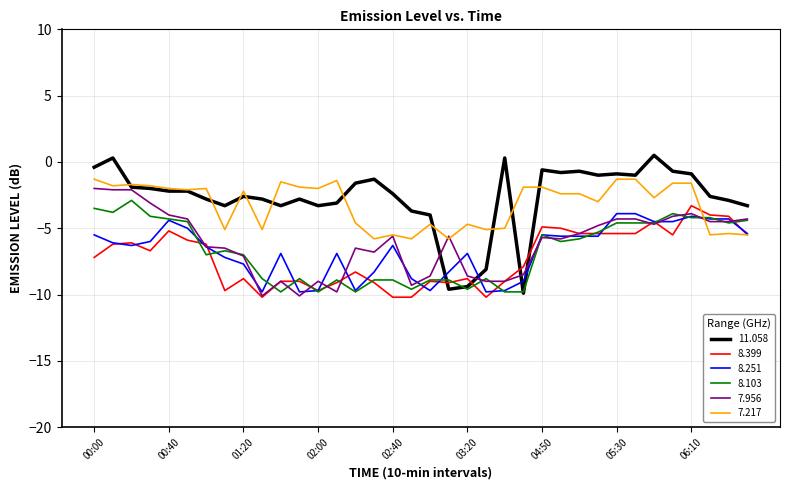

True or false: 8.251 has more than 1 interior local peaks.

True